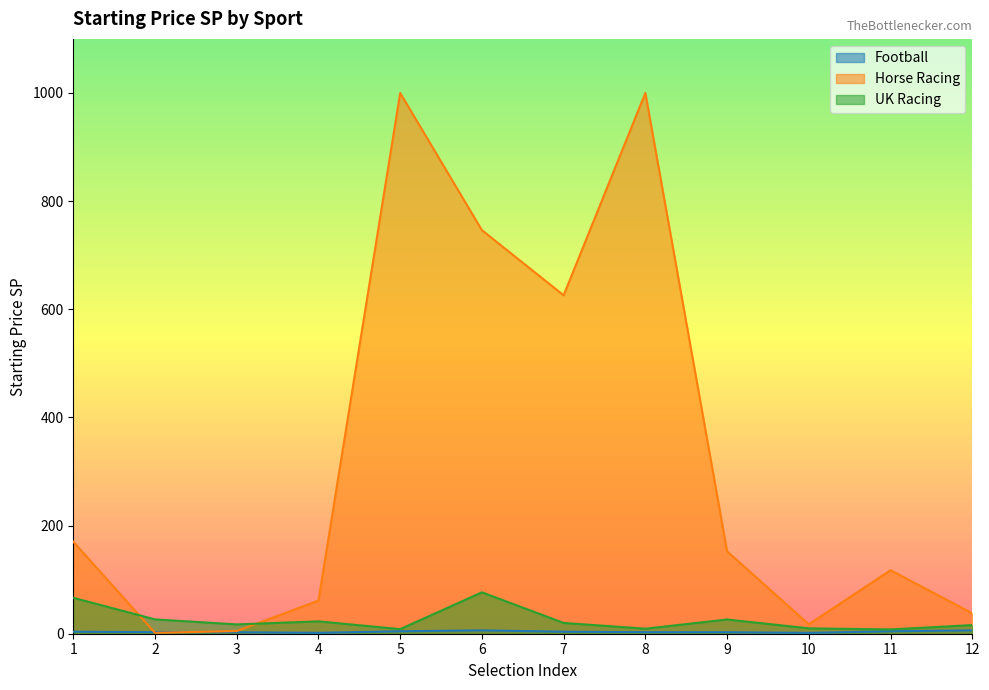

Where is the first local maximum for UK Racing?

4